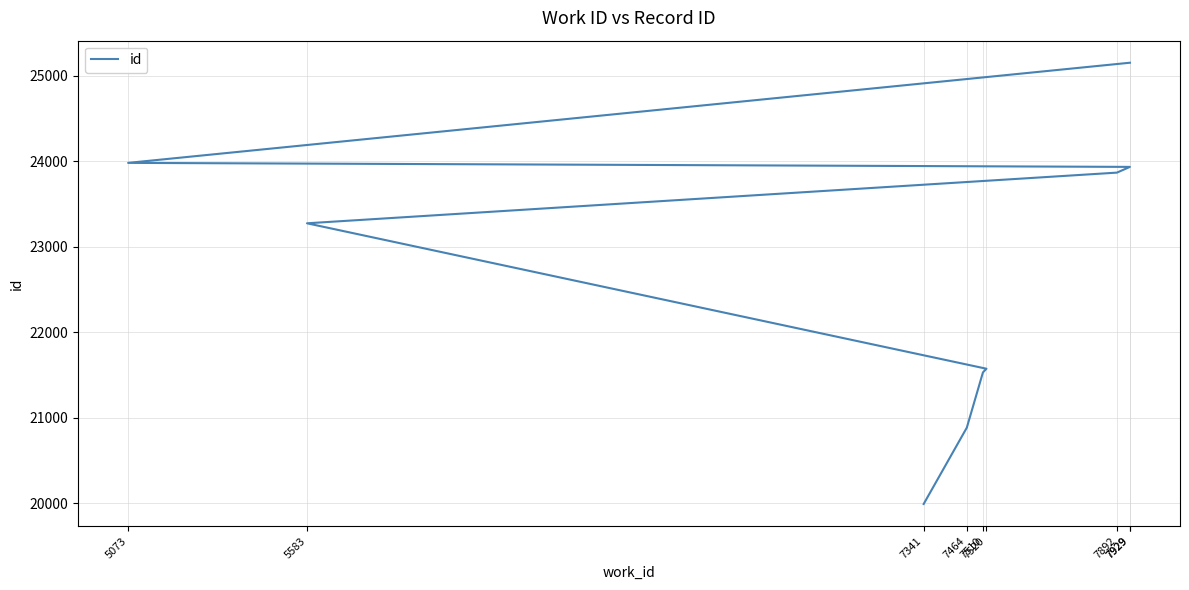

Where is the data nearest to the value 22573?

5583